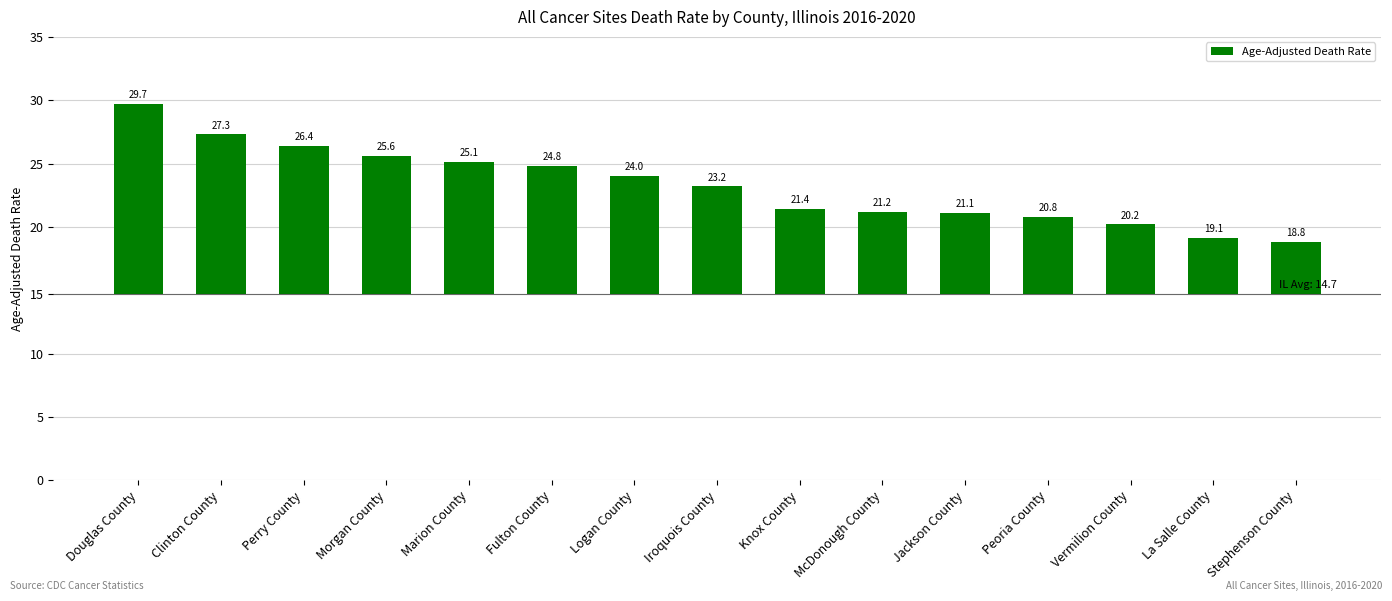

Rank the categories by value from highest to lowest.

Douglas County, Clinton County, Perry County, Morgan County, Marion County, Fulton County, Logan County, Iroquois County, Knox County, McDonough County, Jackson County, Peoria County, Vermilion County, La Salle County, Stephenson County